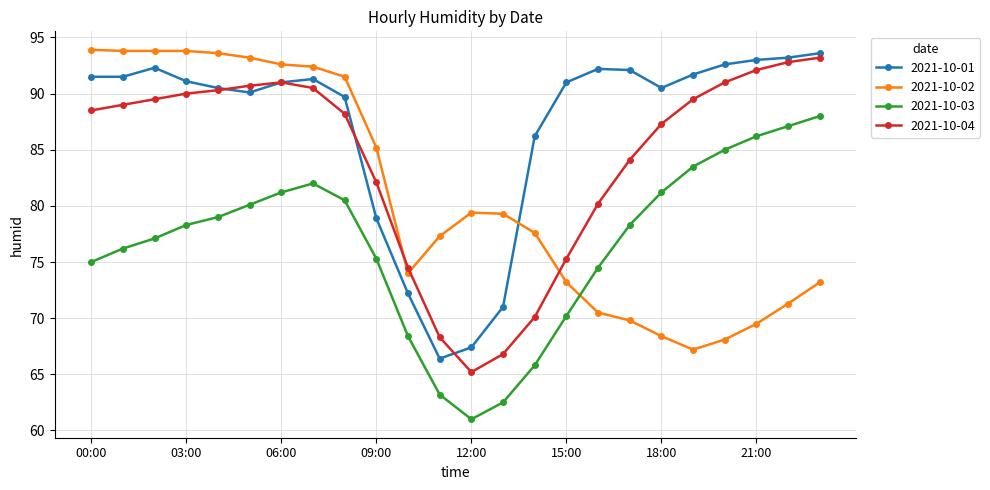

What is the value of the 2021-10-04 point at the 10th from the left?

82.1